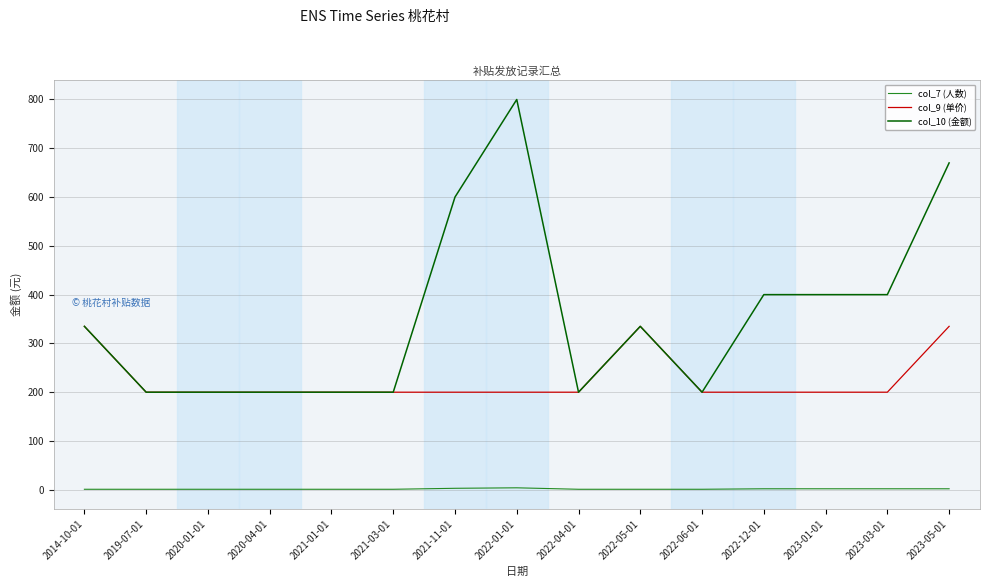

Which category has the highest value across all series?

2022-01-01